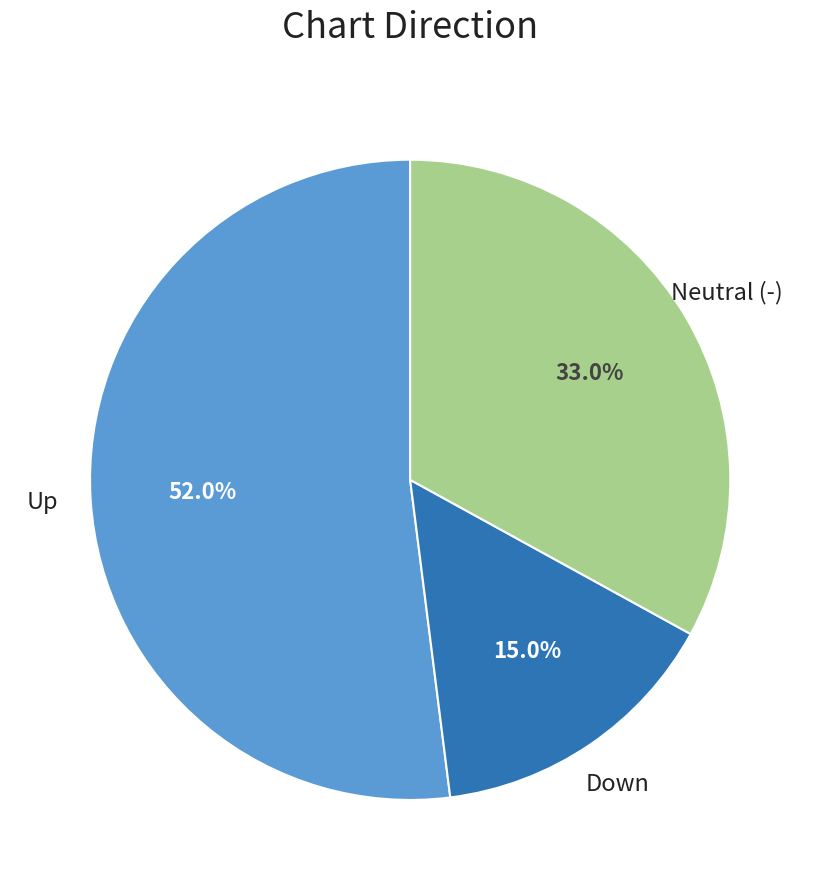

How many slices are in this pie chart?

3